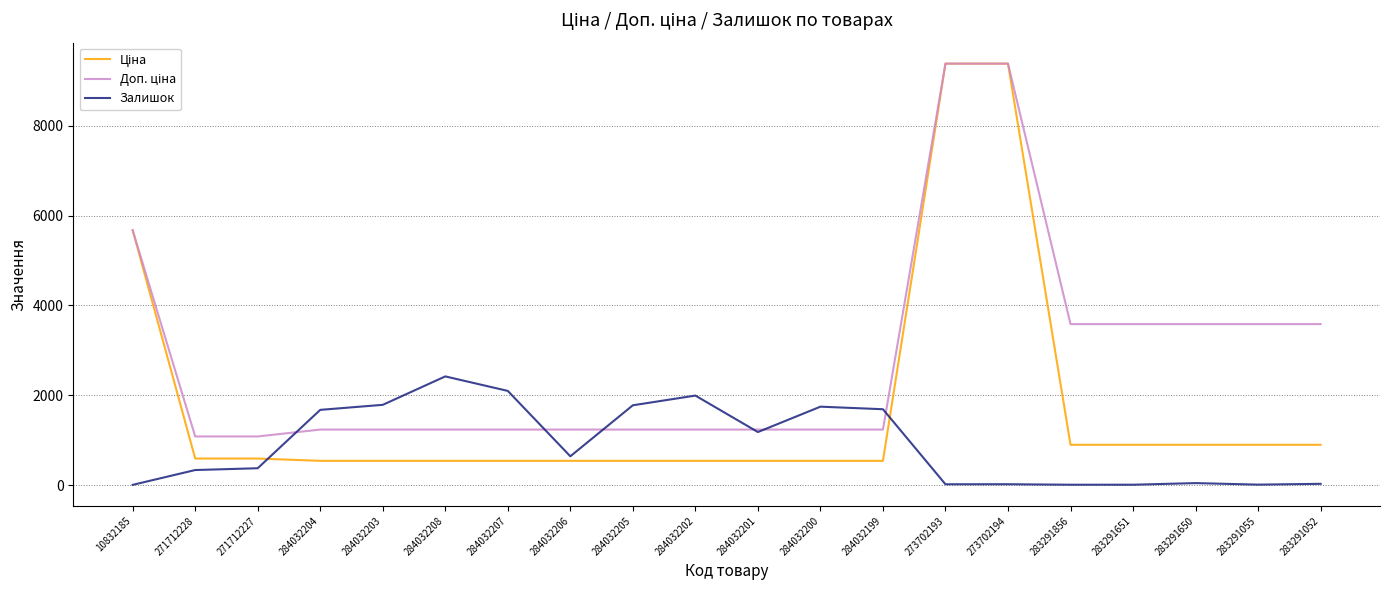

What is the maximum value shown in the chart?

9384.0